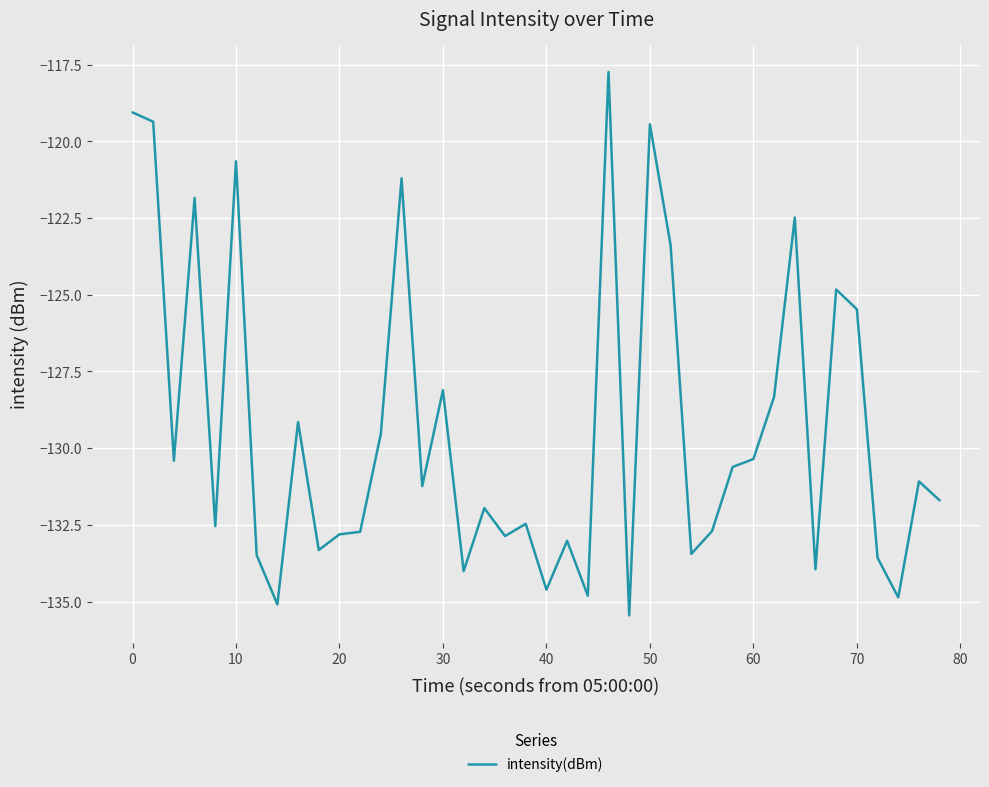

What is the difference between the maximum and minimum values?

17.7